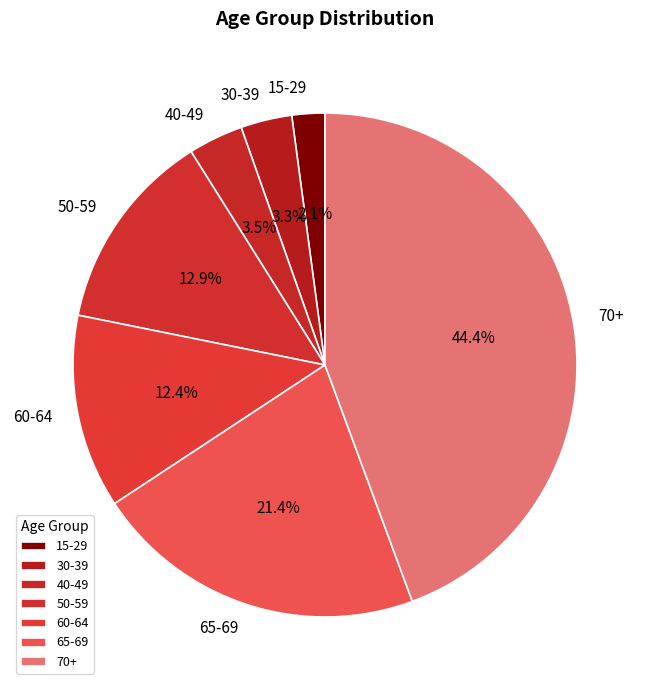

Is there any slice that represents more than half of the pie?

No